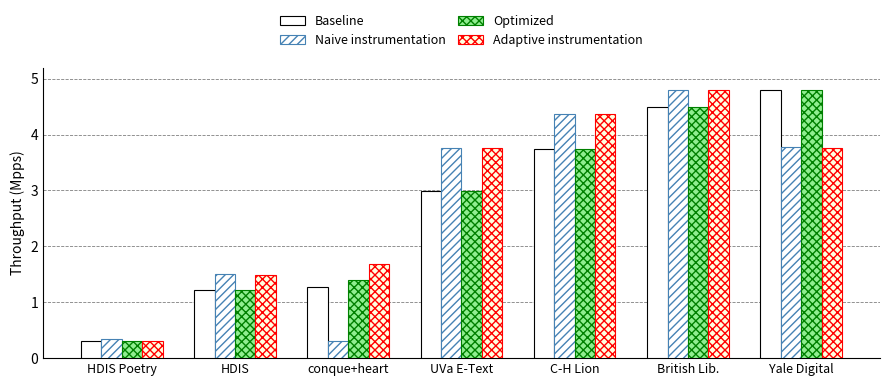

How many values in the Naive instrumentation series are below 3?

3